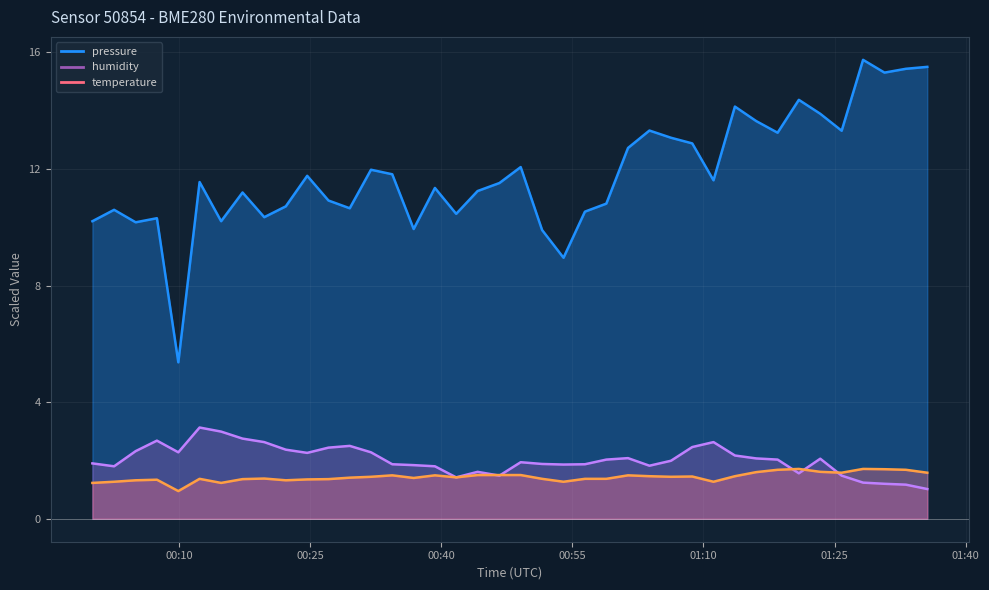

How many data points in humidity are less than 2?

20